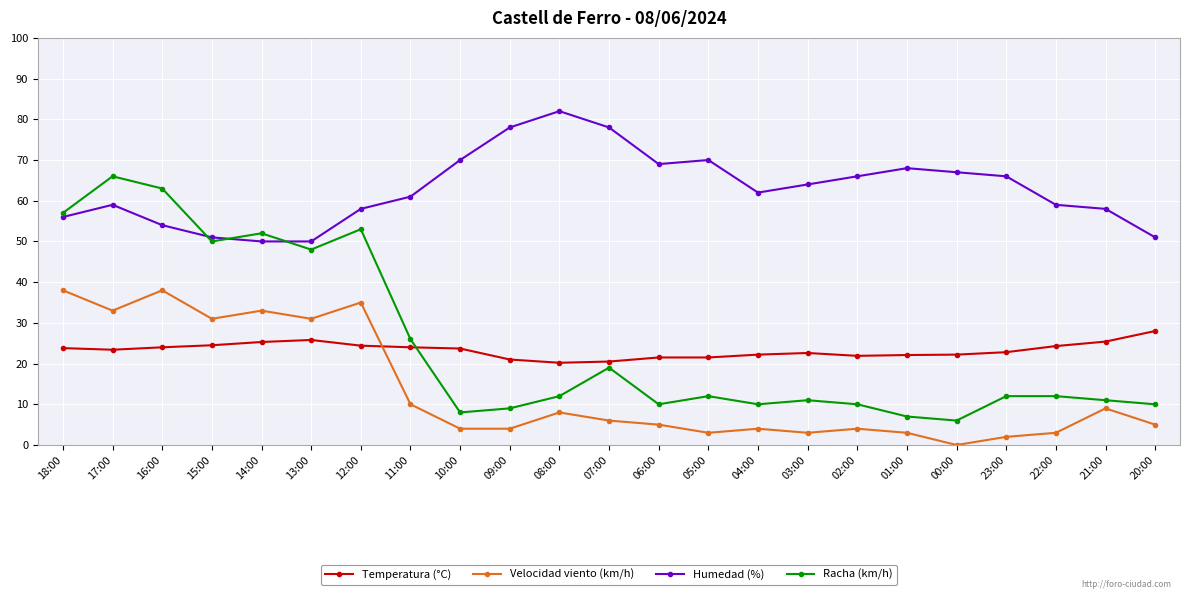

After their last crossing, which series has the higher values: Racha (km/h) or Humedad (%)?

Humedad (%)